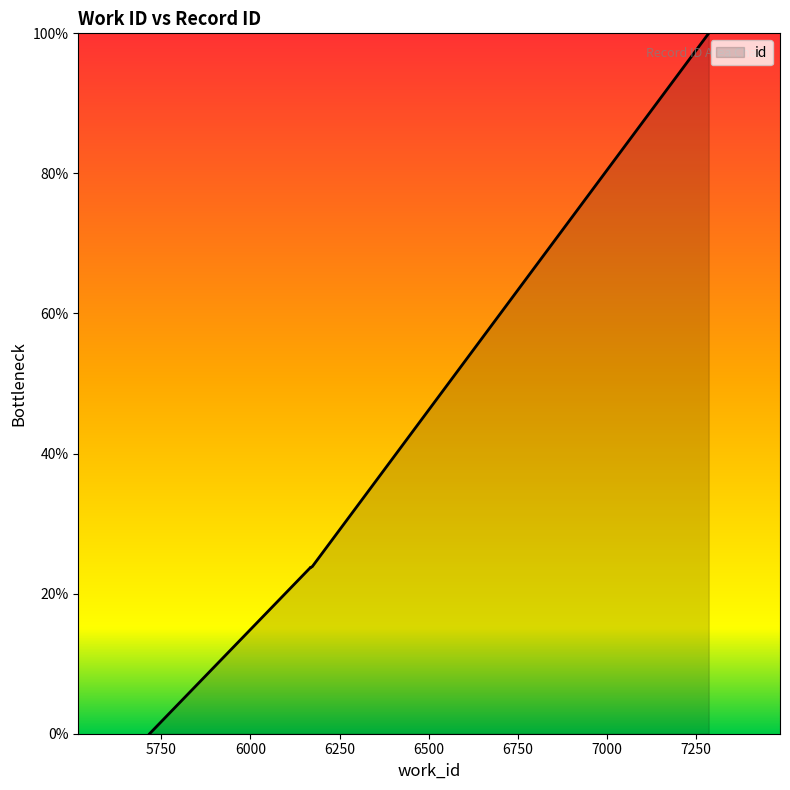

Count the number of categories in the chart.

8